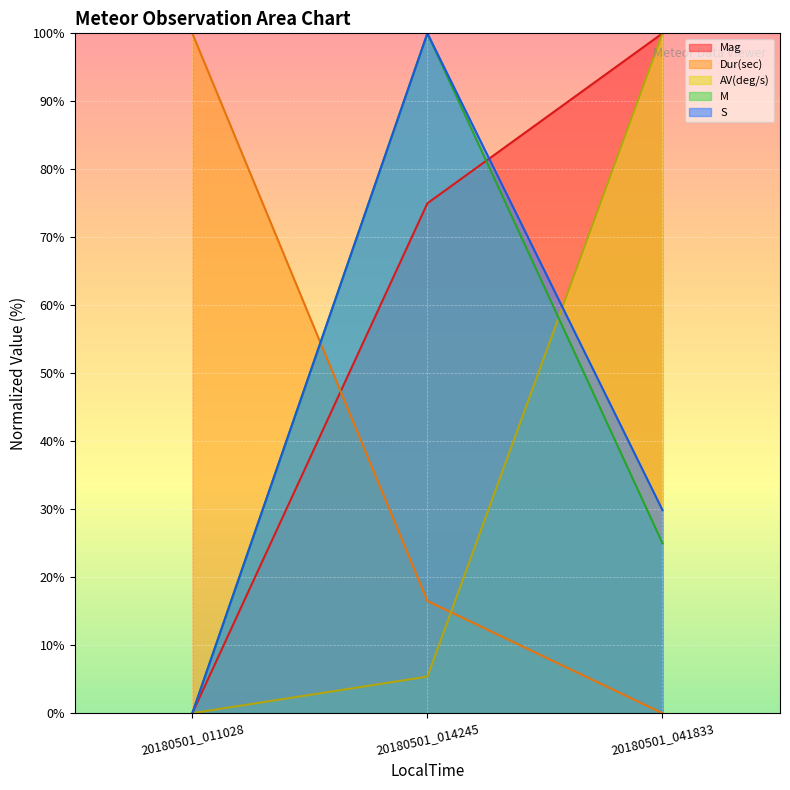

What is the difference between the maximum and minimum values in the Mag series?

100.0